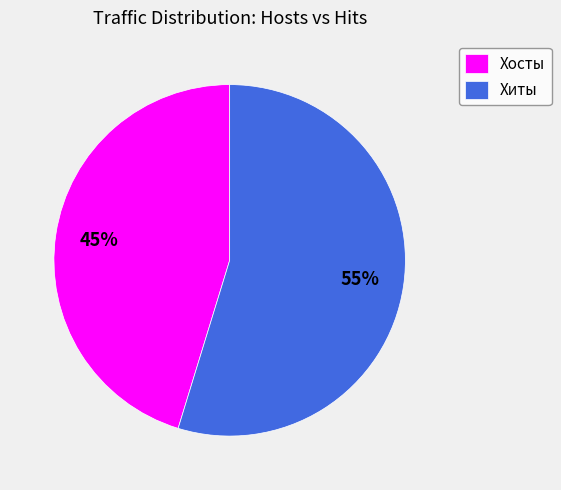

How many slices are in this pie chart?

2